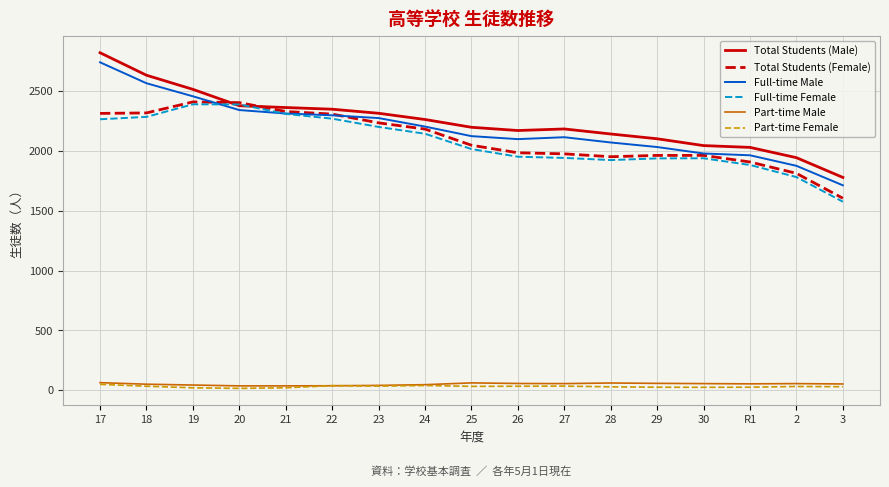

Which series changed the most between 25 and 3?

Total Students (Female)